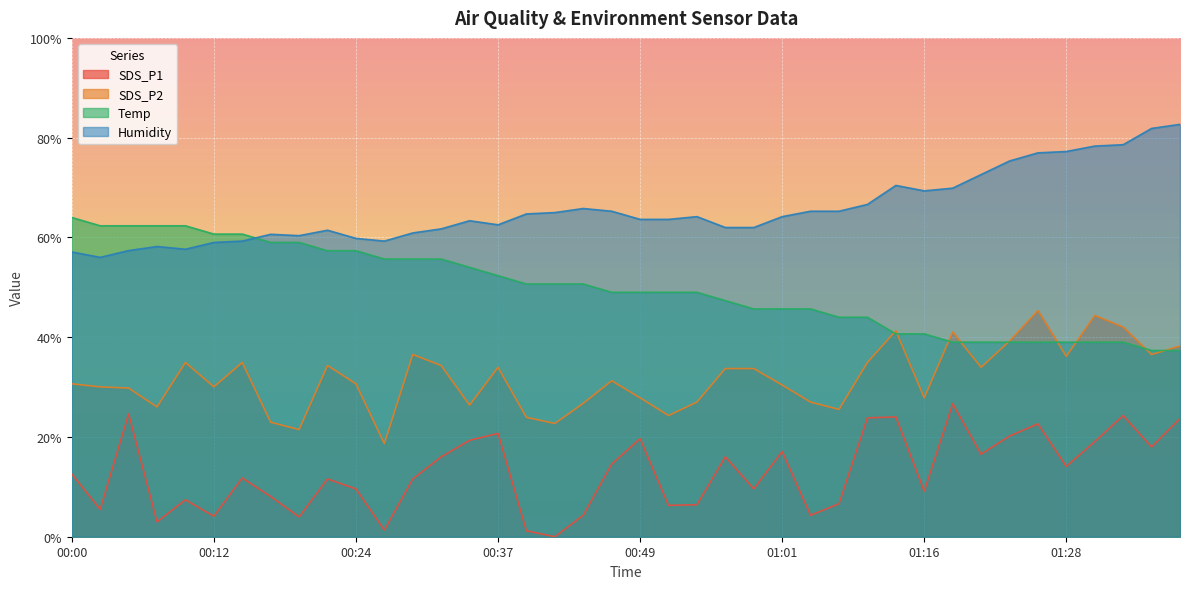

Which series has the largest total across all categories?

Humidity